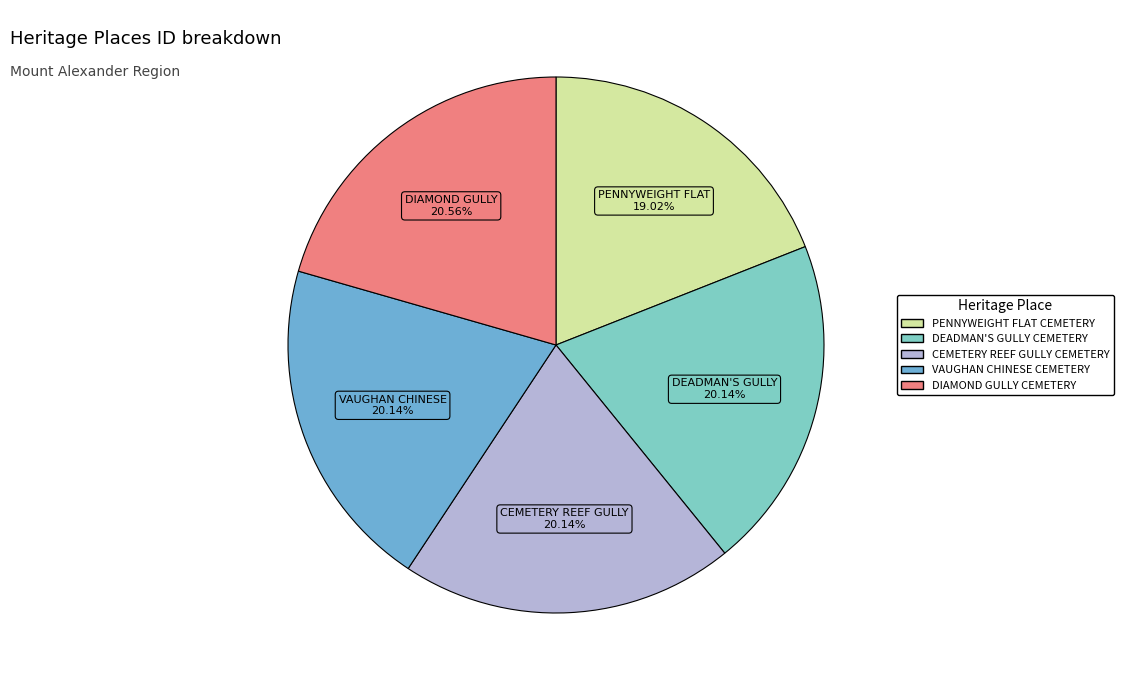

Is there a majority slice in this chart?

No